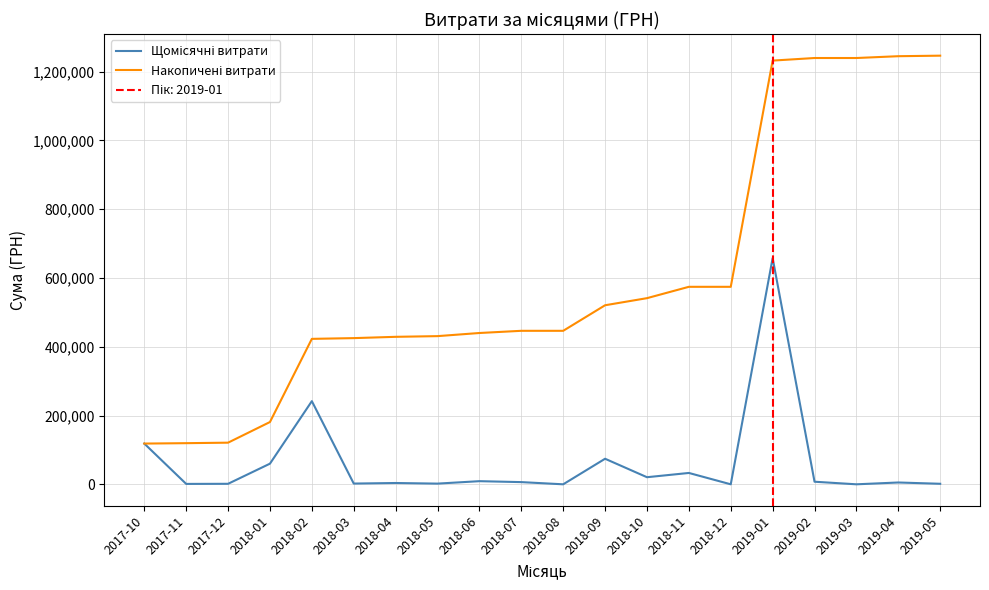

The value of Щомісячні витрати at 2018-08 is 0.0. True or false?

True